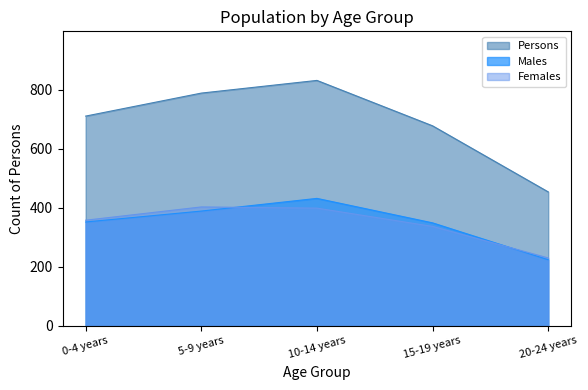

Between 0-4 years and 20-24 years, which is larger?

0-4 years